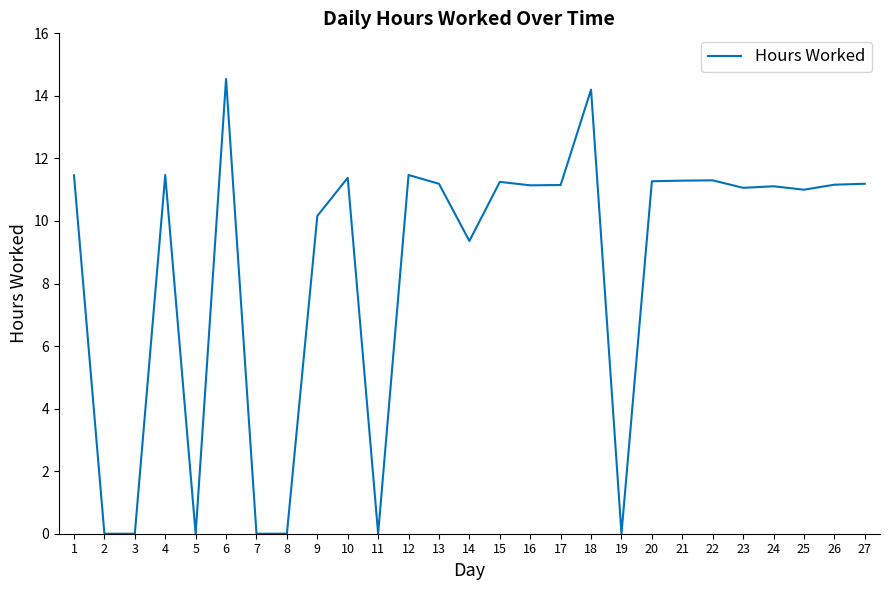

Where is the data nearest to the value 7?

14